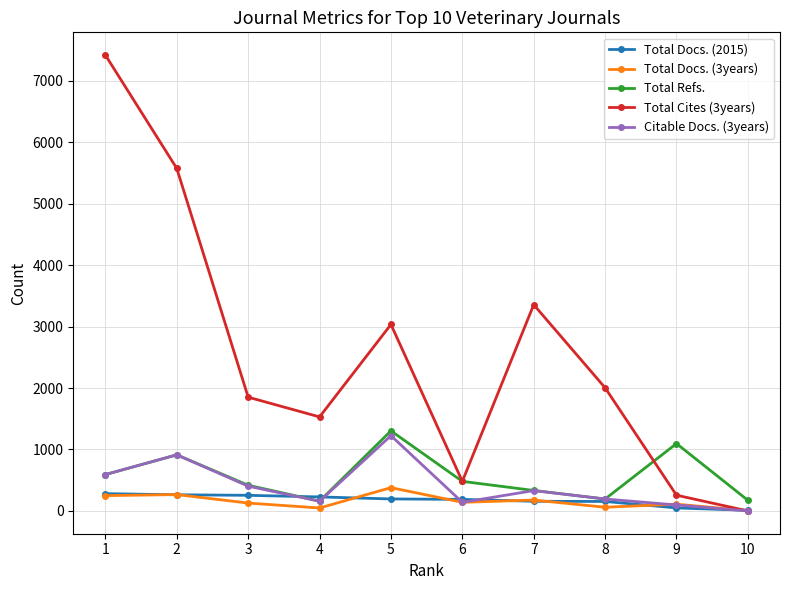

The Total Docs. (3years) series shows 177 at 7. True or false?

True